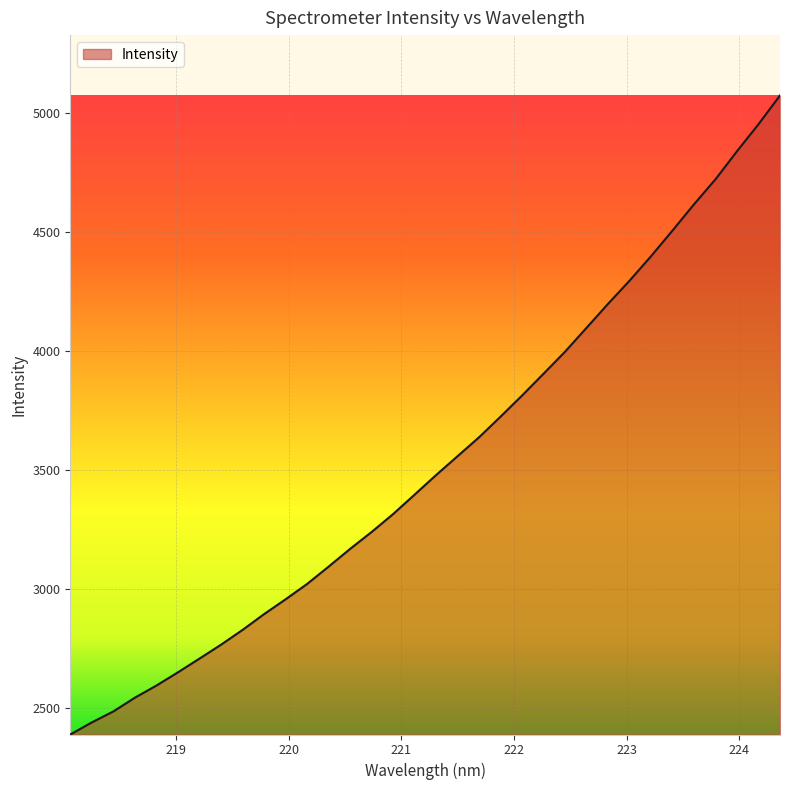

What is the difference between the maximum and minimum values?

2688.1